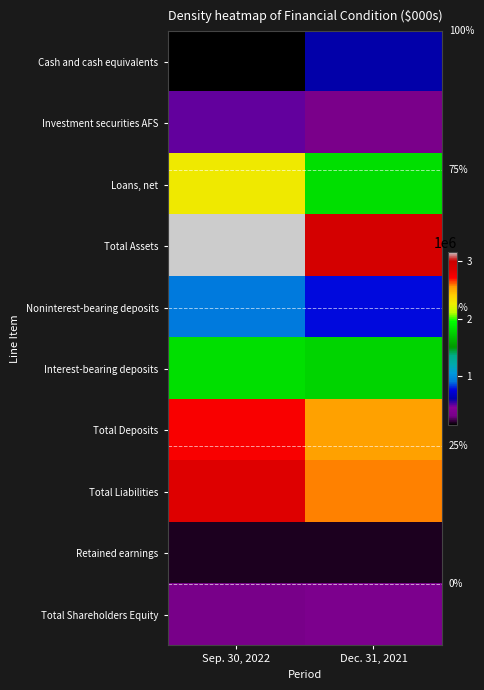

At how many categories does at least one series exceed 1665413?

2